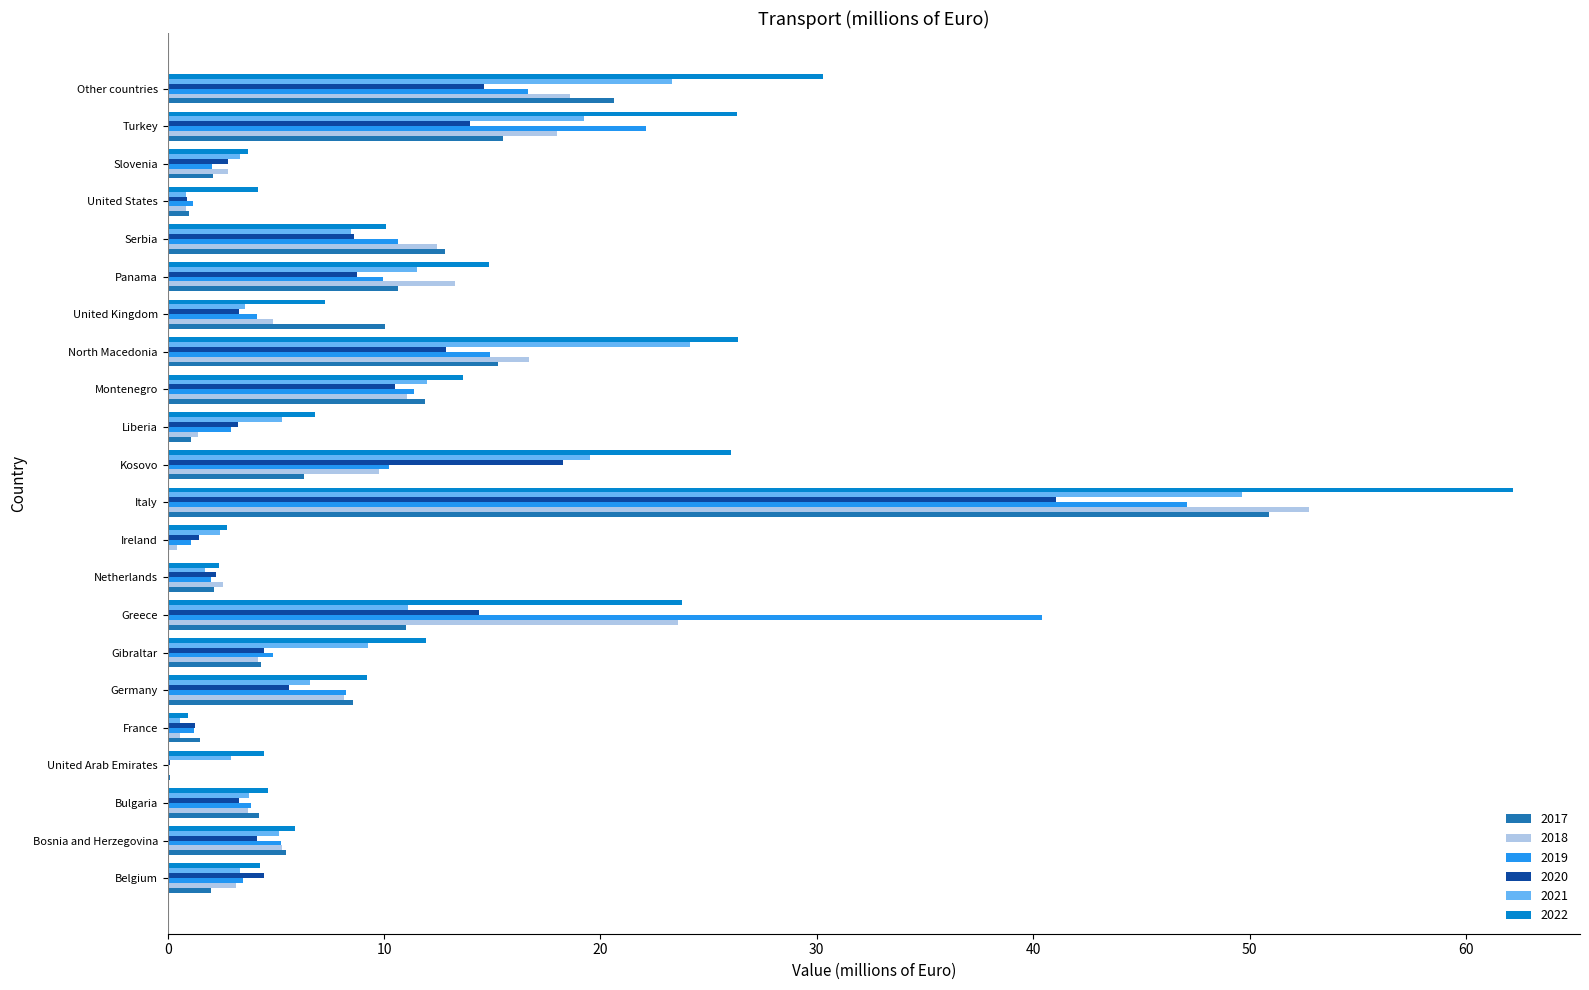

Is it true that 2022 equals 26.0 at Kosovo?

True